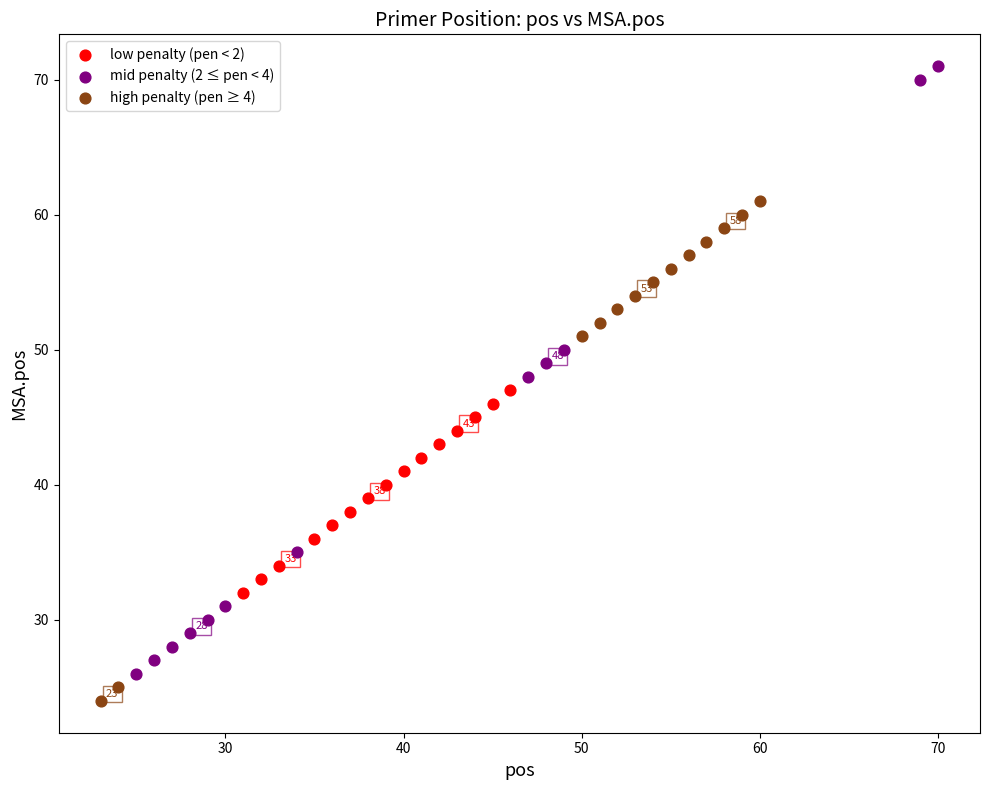

Which series has the largest Y range (max minus min)?

mid penalty (2 ≤ pen < 4)